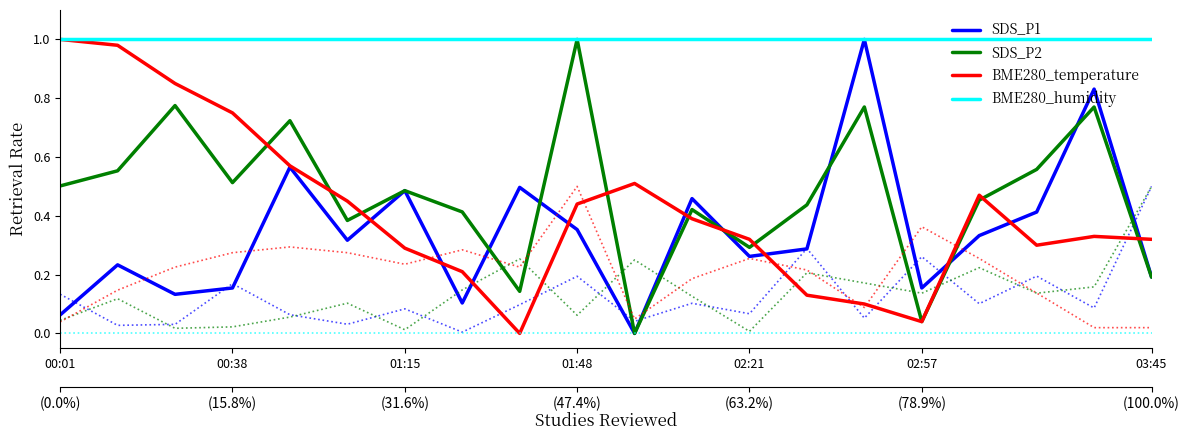

In SDS_P1, how many points are lower than both neighbors (excluding endpoints)?

6